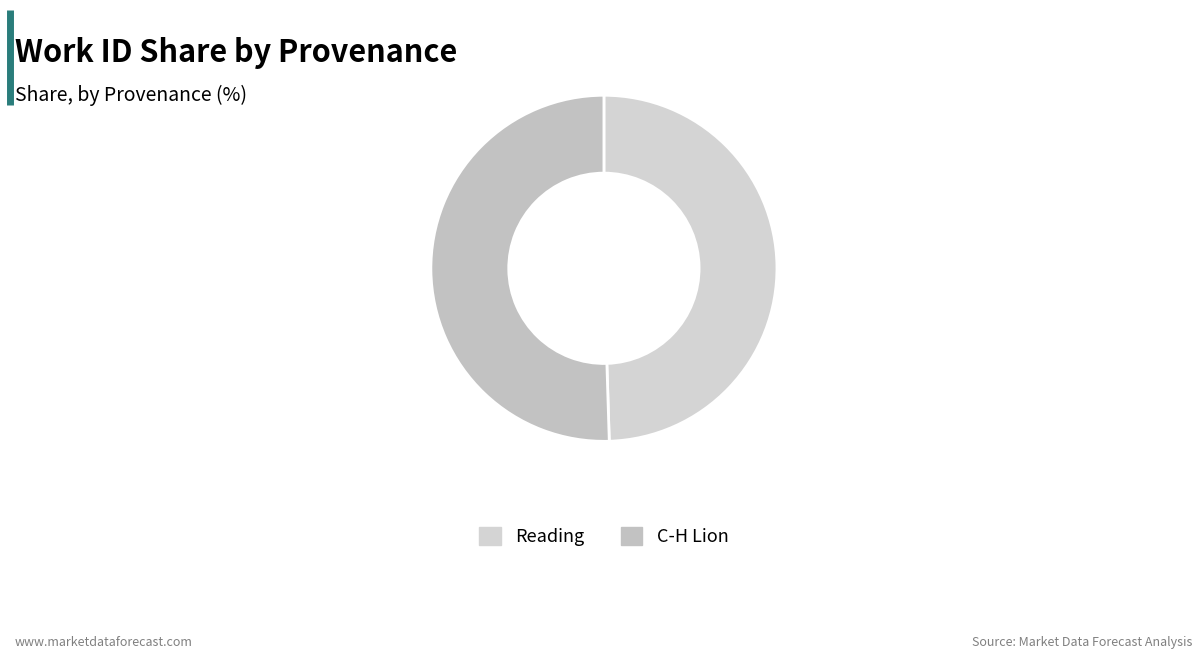

Which has a higher value, C-H Lion or Reading?

C-H Lion